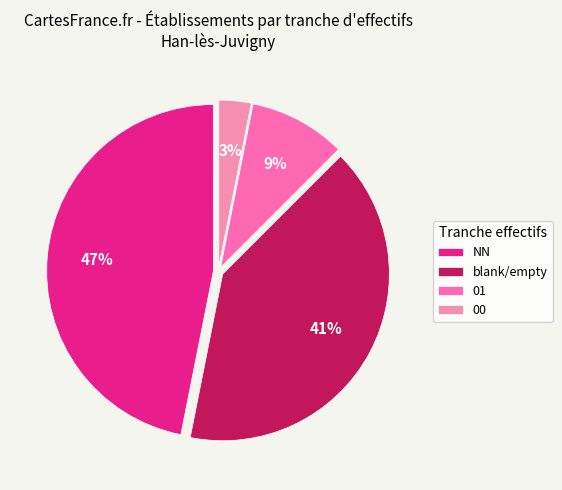

Which category has the biggest portion of the pie?

NN